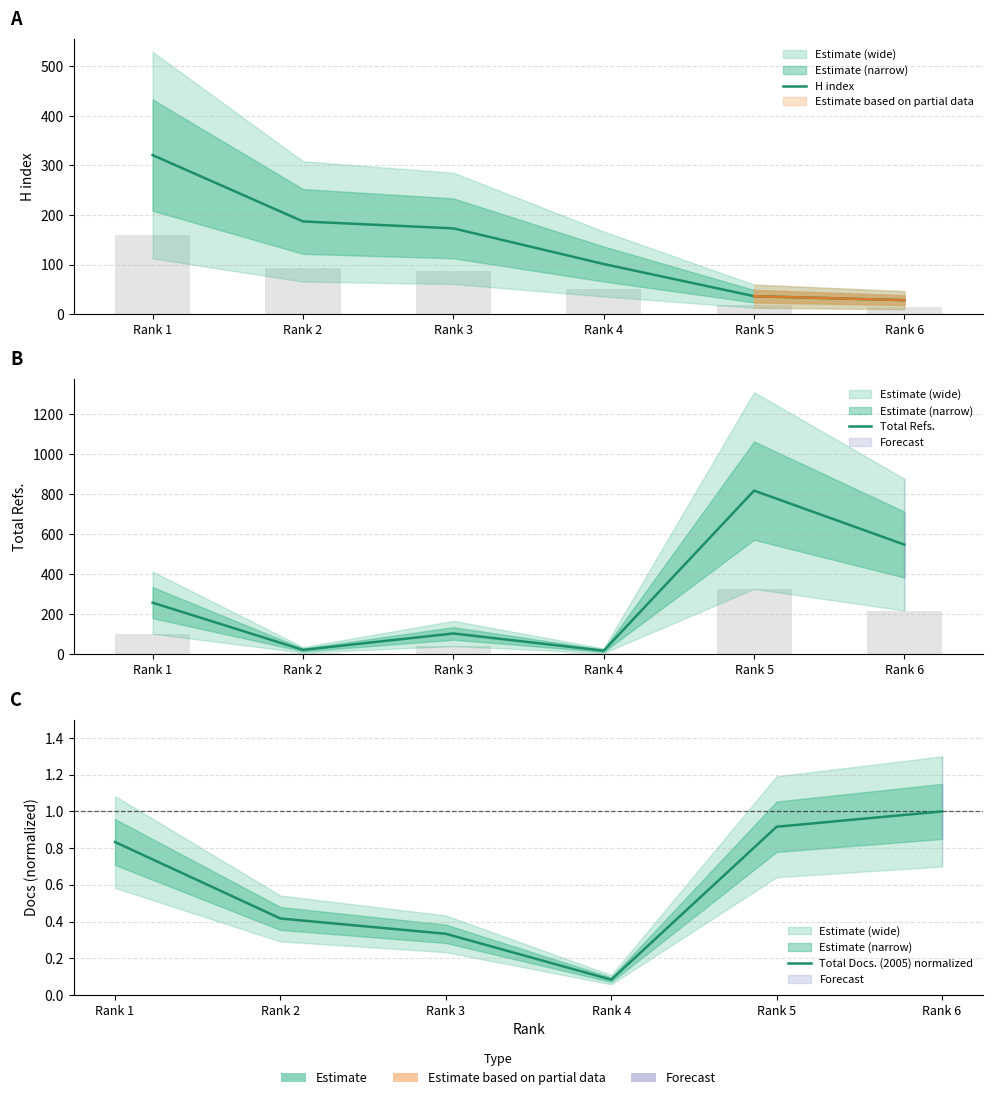

True or false: H index has a value of 36.0 at Rank 5.

True